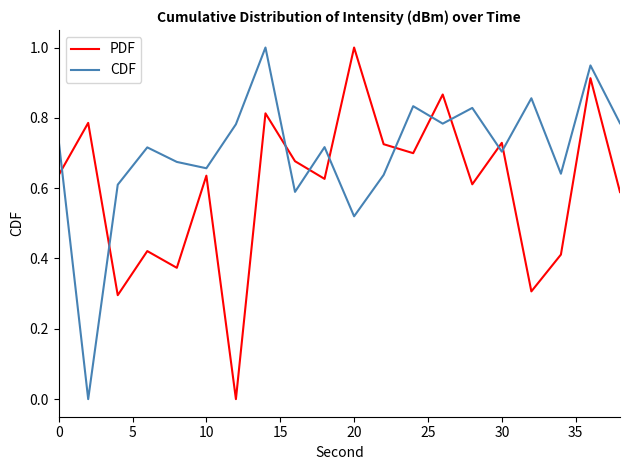

How many categories are shown in the chart?

20